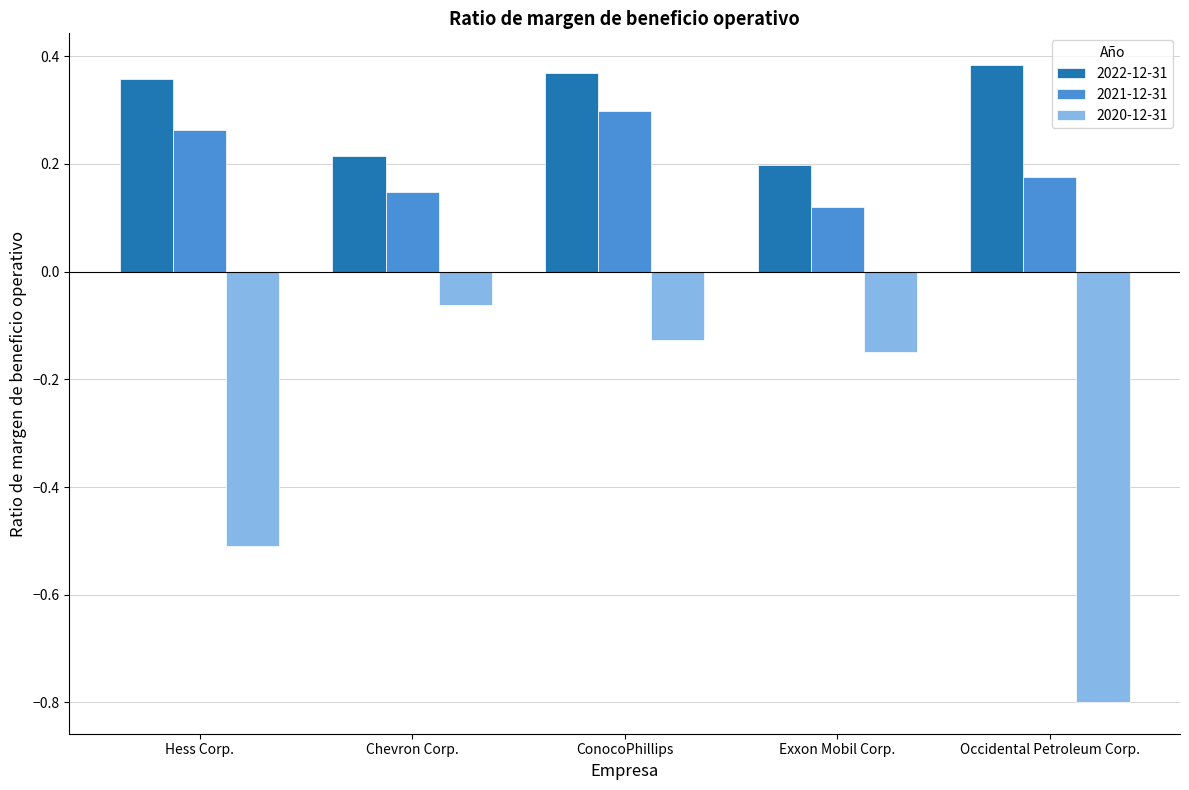

Is it true that 2020-12-31 equals -0.0 at Chevron Corp.?

False